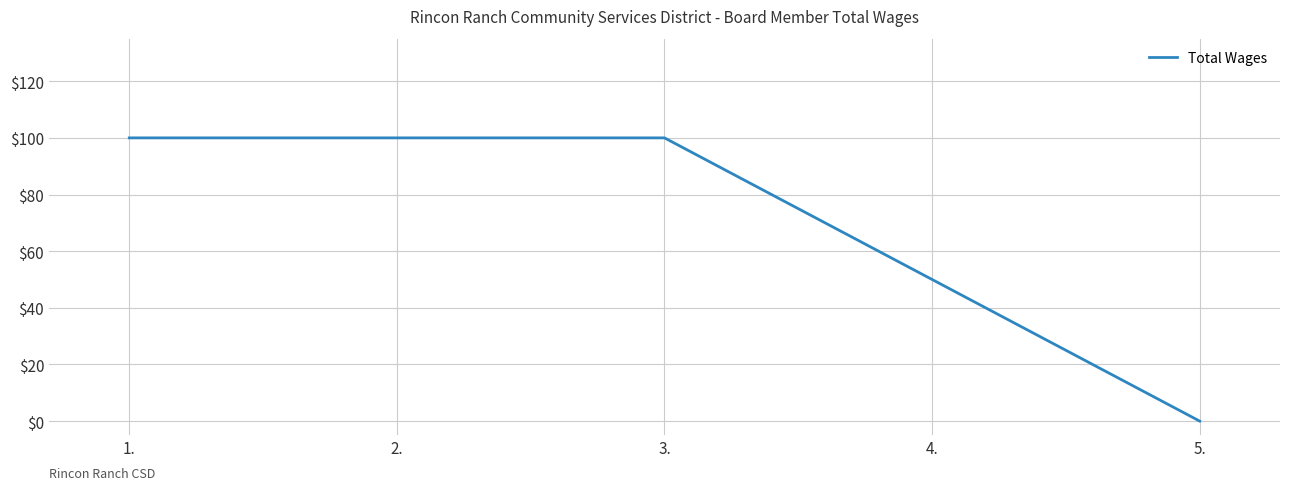

What position from the left is 4.?

4